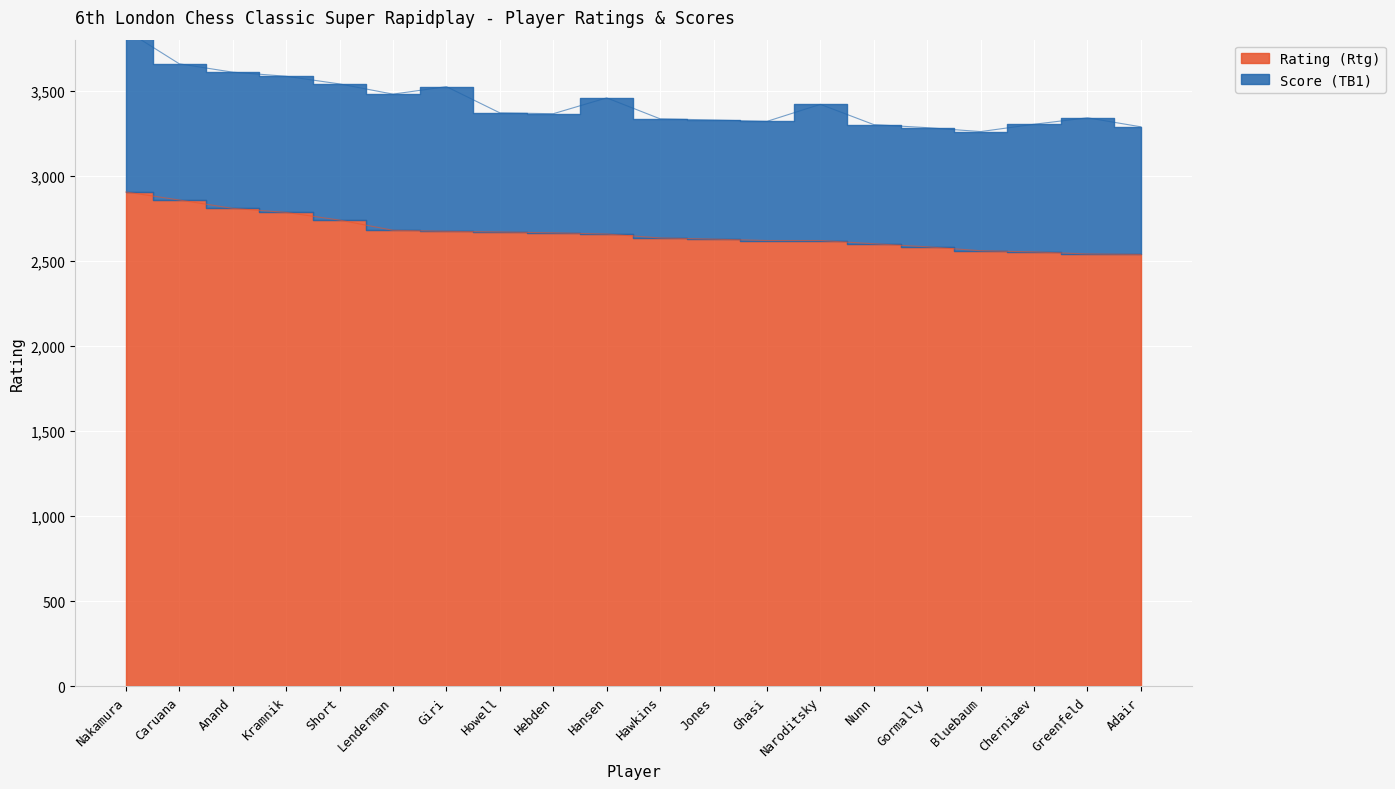

What is the label of the 10th point from the right?

Hawkins